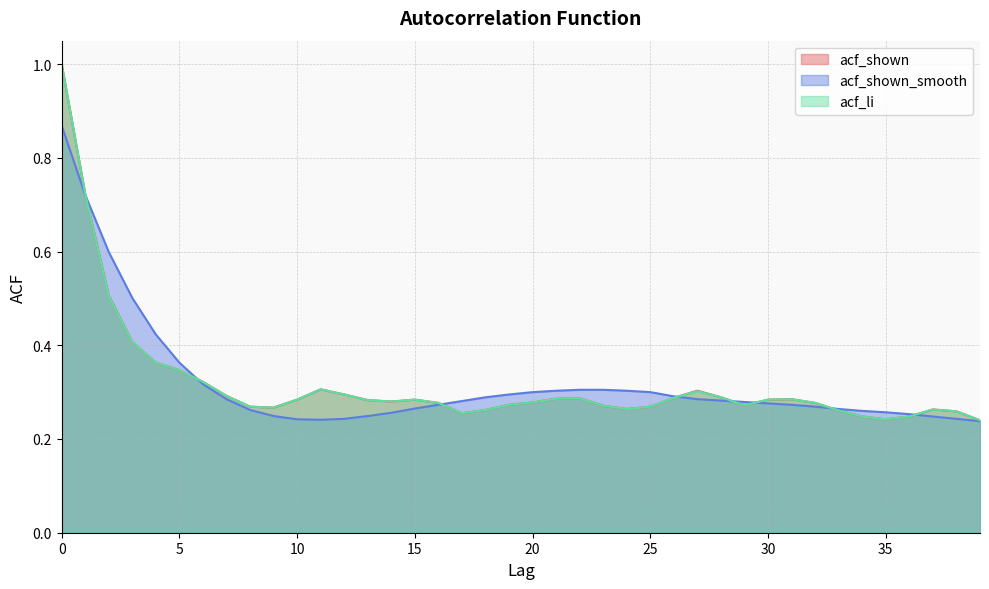

True or false: acf_li and acf_shown intersect in this chart.

False